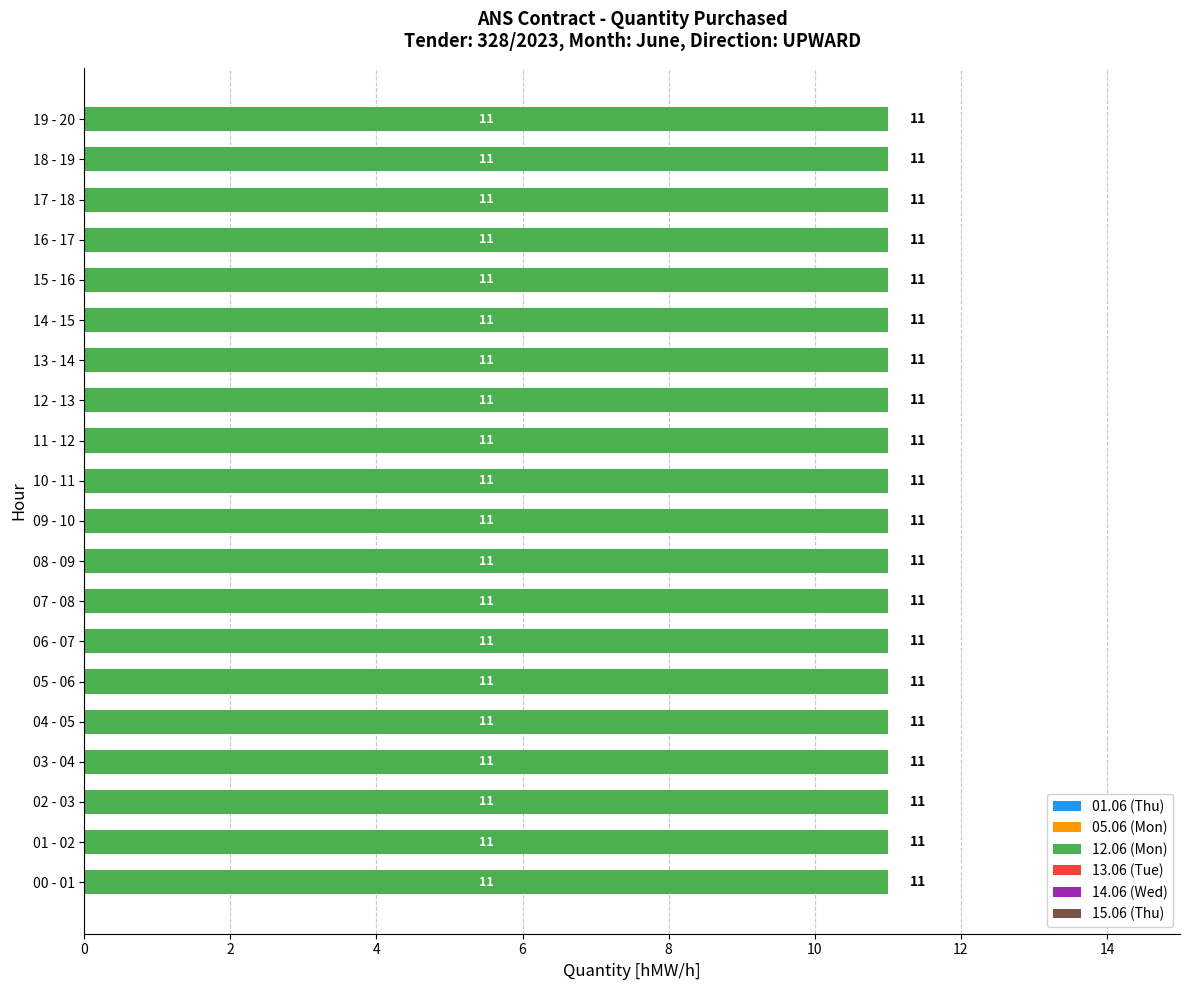

What are all the series names shown in the legend?

01.06 (Thu), 05.06 (Mon), 12.06 (Mon), 13.06 (Tue), 14.06 (Wed), 15.06 (Thu)